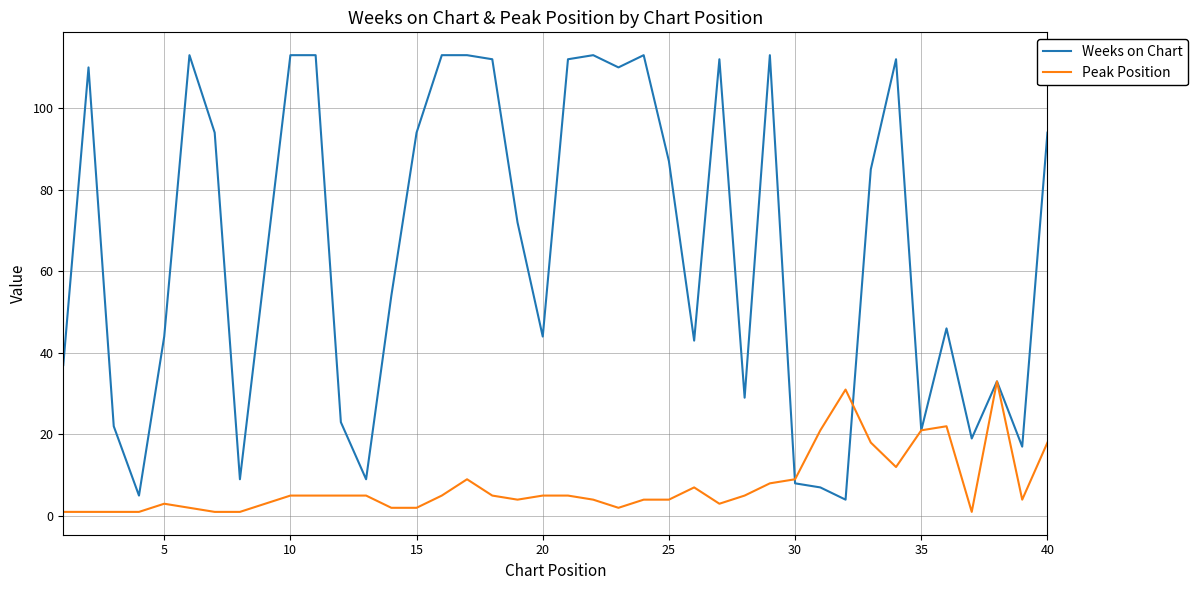

List the series in order of their overall mean, highest first.

Weeks on Chart, Peak Position